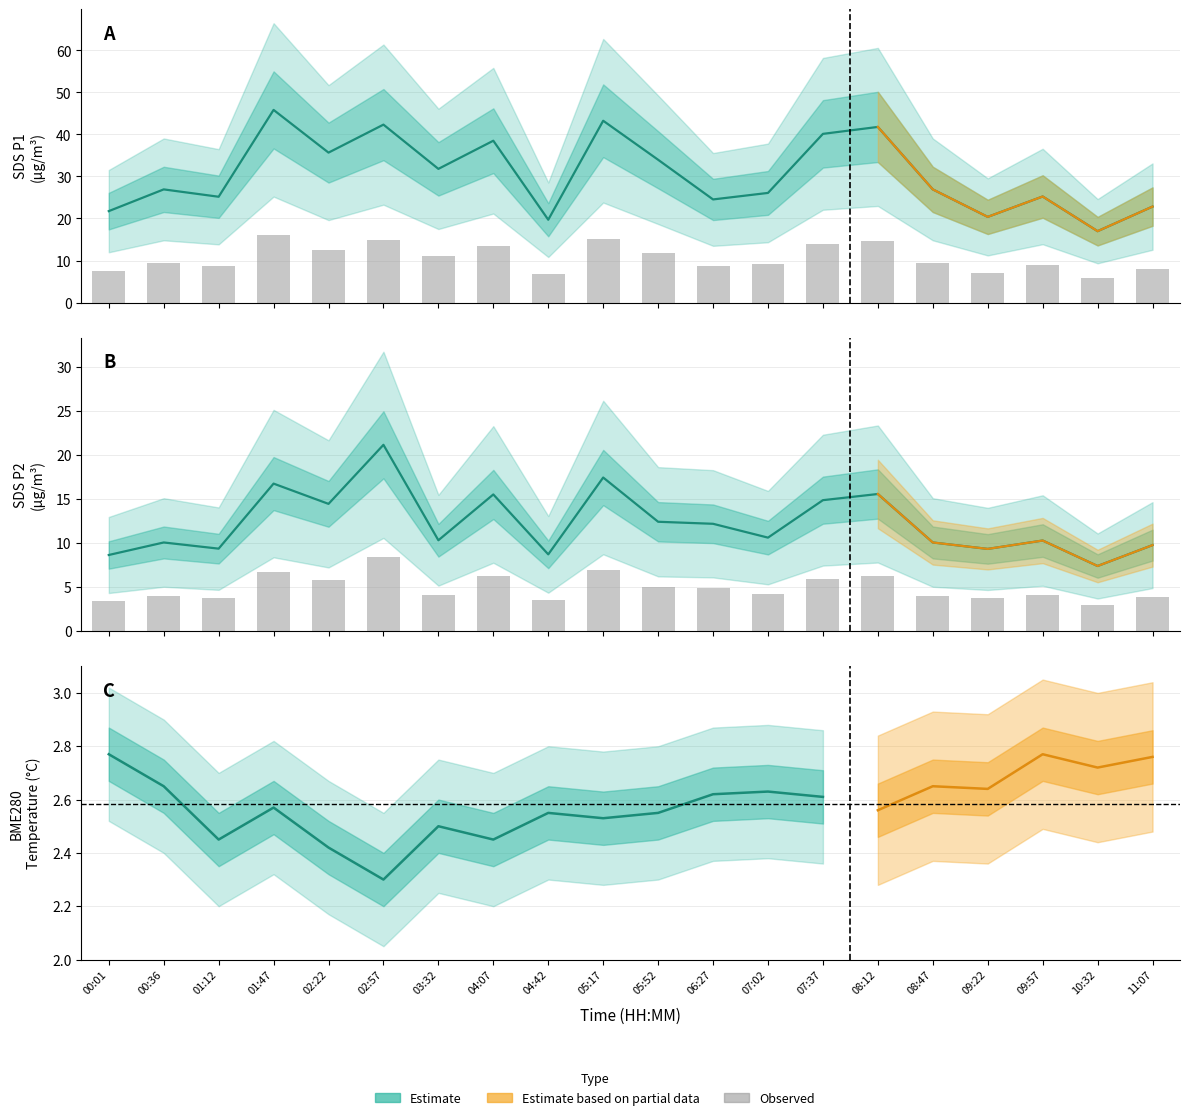

At 05:17, list the series in order from smallest to largest.

SDS_P2, SDS_P1